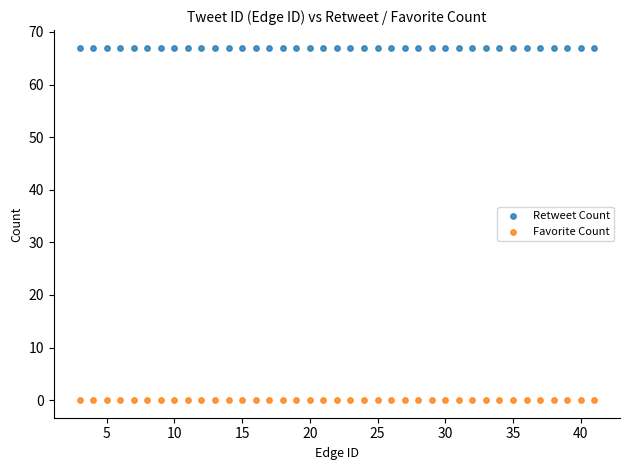

Which series reaches the maximum Y coordinate?

Retweet Count